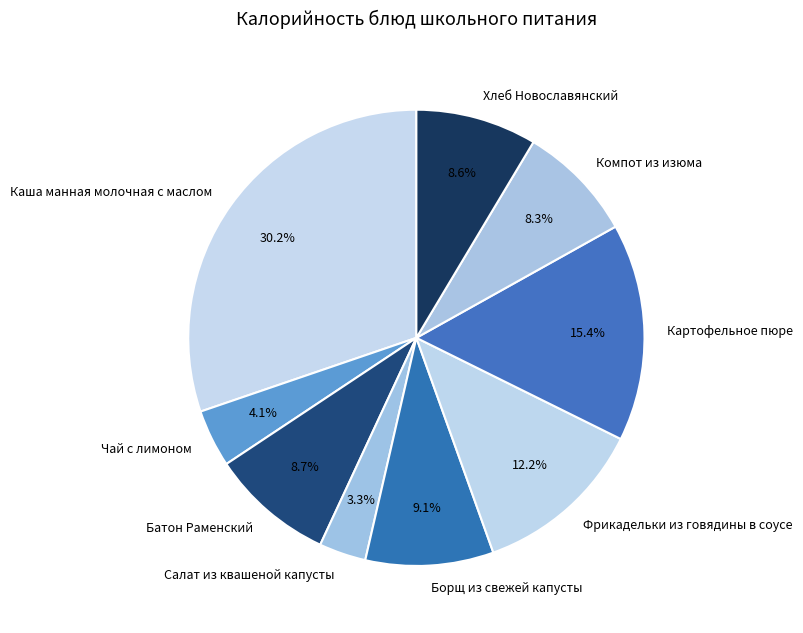

To the nearest percent, what percentage of the pie is Каша манная молочная с маслом?

30%